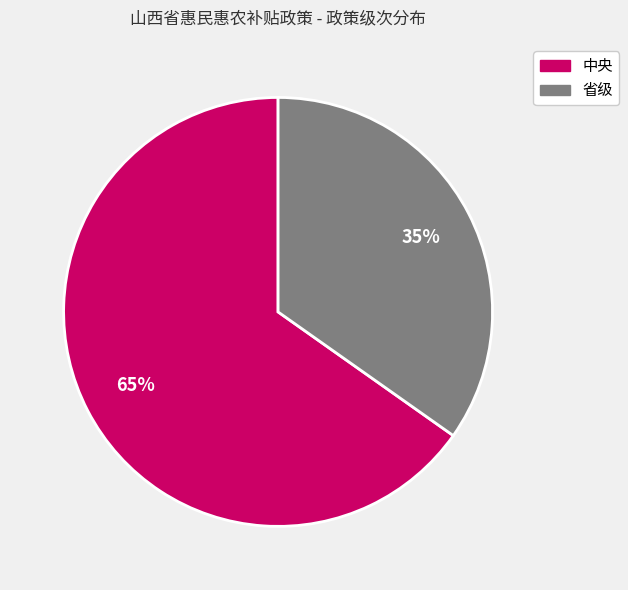

Does any single category account for the majority?

Yes